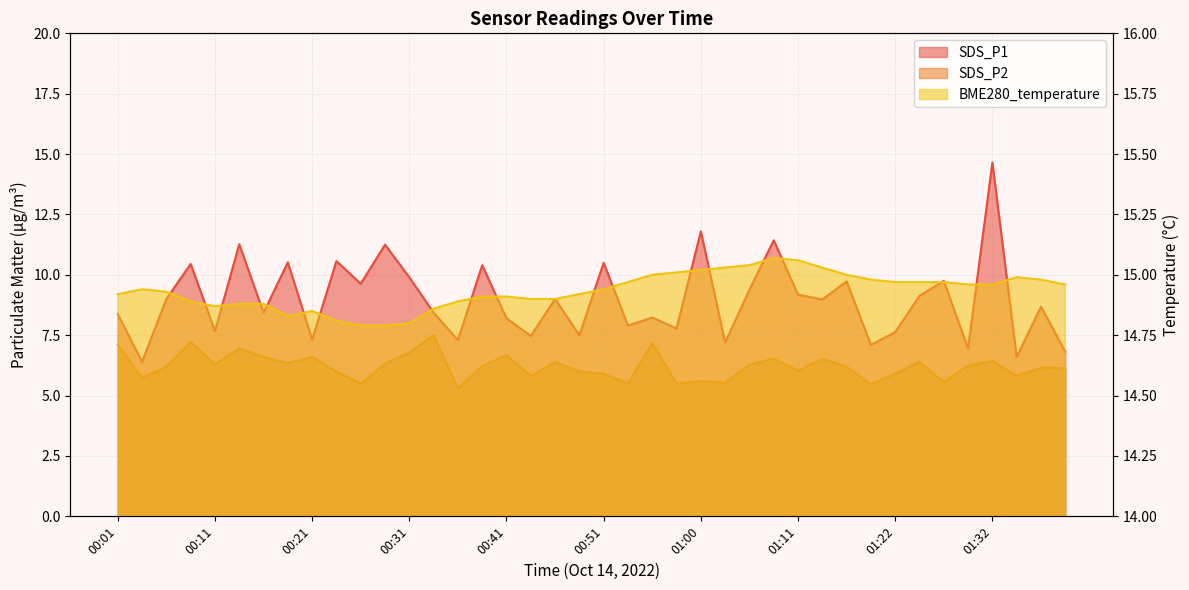

At which category is the sum across all series the highest?

01:32